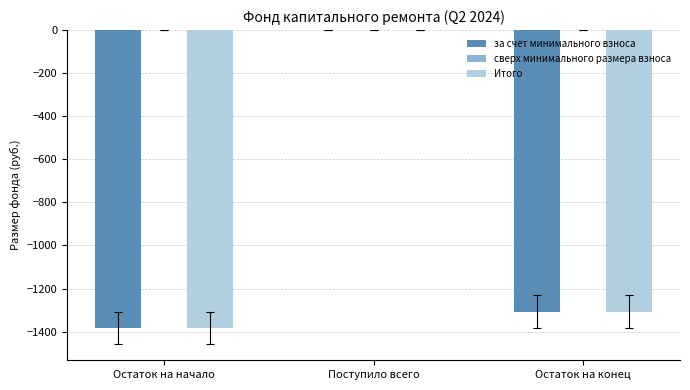

Reading left to right, transcribe all the data shown in this chart.

за счет минимального взноса: Остаток на начало=-1384.1	Поступило всего=0.0	Остаток на конец=-1308.3
Итого: Остаток на начало=-1384.1	Поступило всего=0.0	Остаток на конец=-1308.3